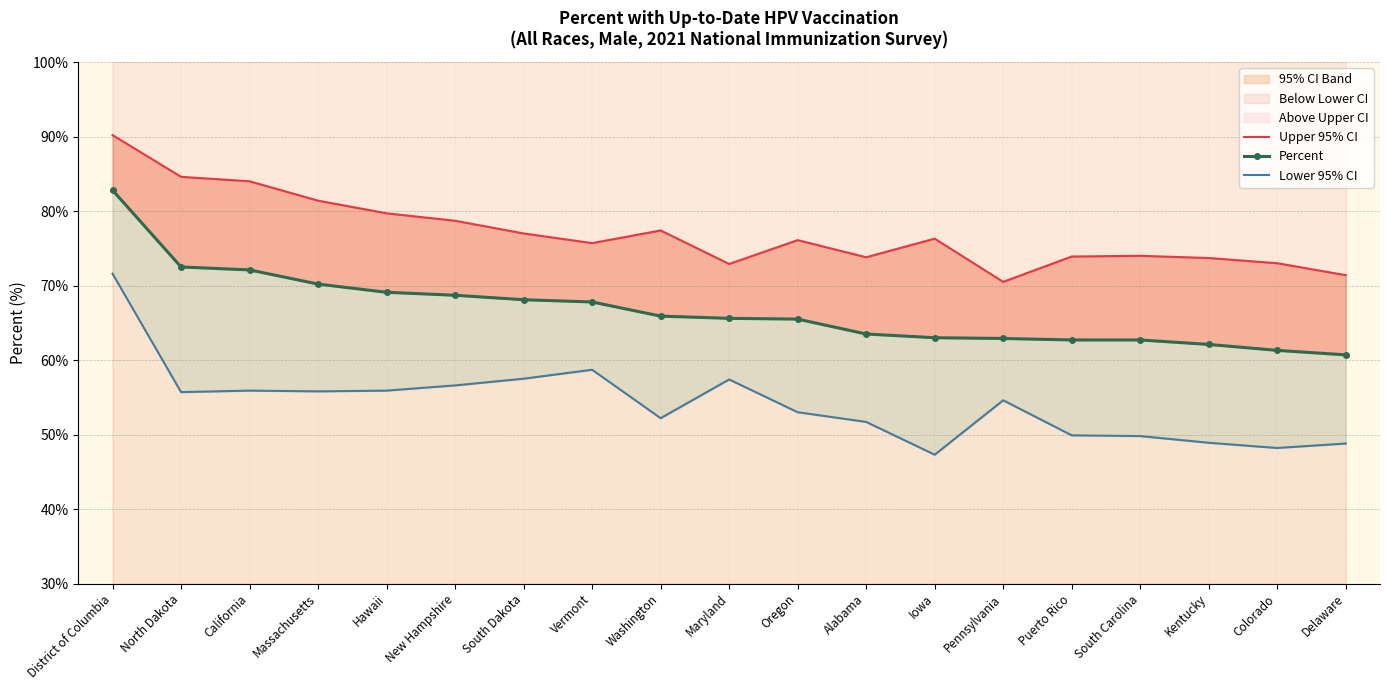

Is the value of Percent at New Hampshire greater than the value of Lower 95% CI at Alabama?

Yes